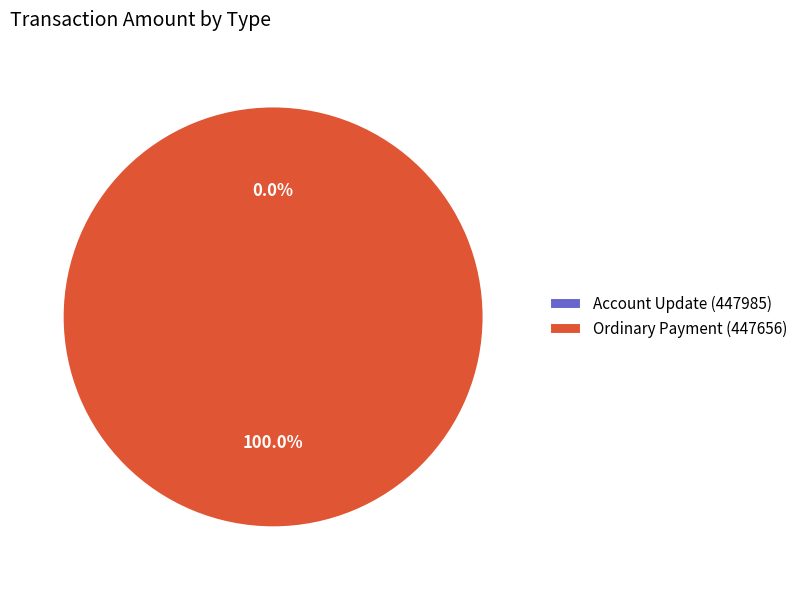

What is the largest slice in the pie chart?

Ordinary Payment (447656)